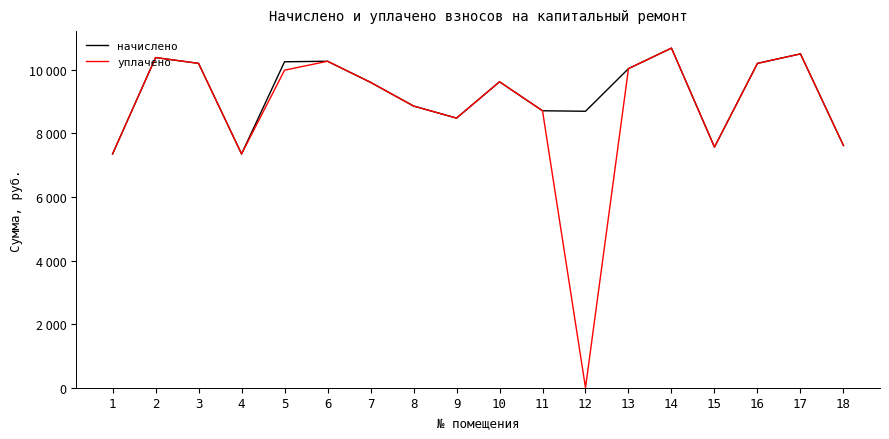

At how many categories does at least one series exceed 8513?

13